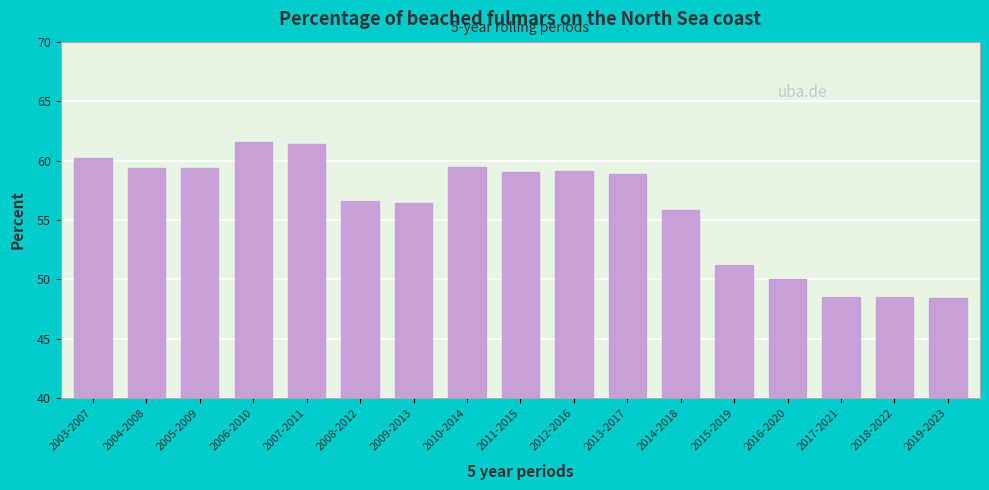

What is the sum of the values at 2004-2008 and 2012-2016?

118.5